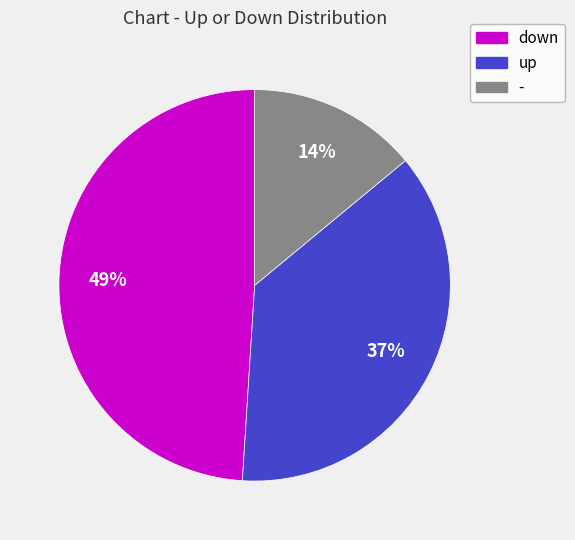

To the nearest percent, what is the average slice percentage?

33%